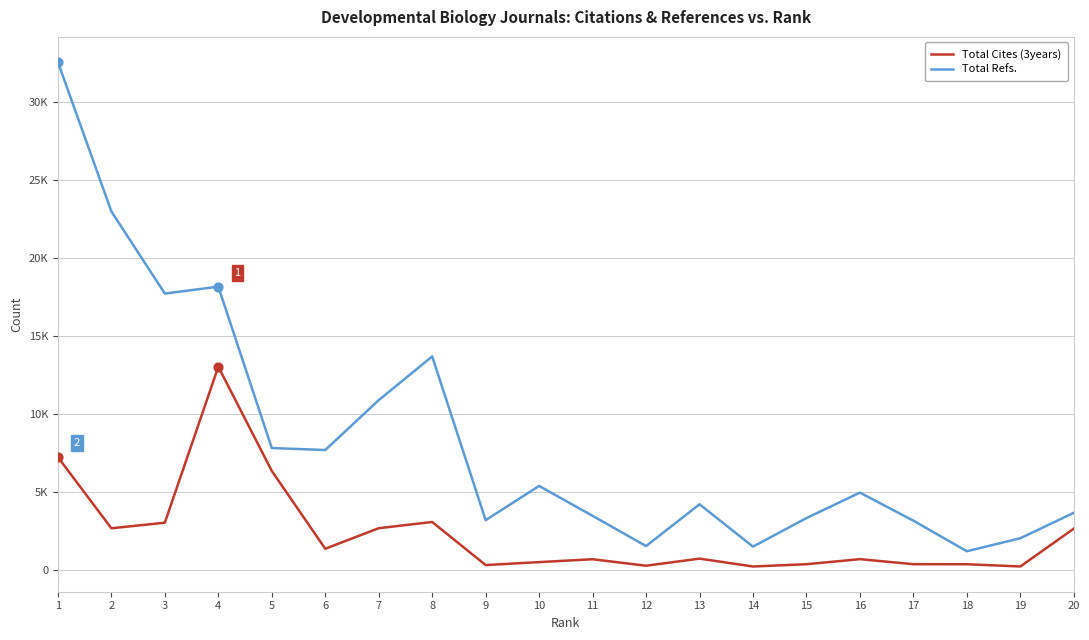

What is the total value across all series at 1?

39796